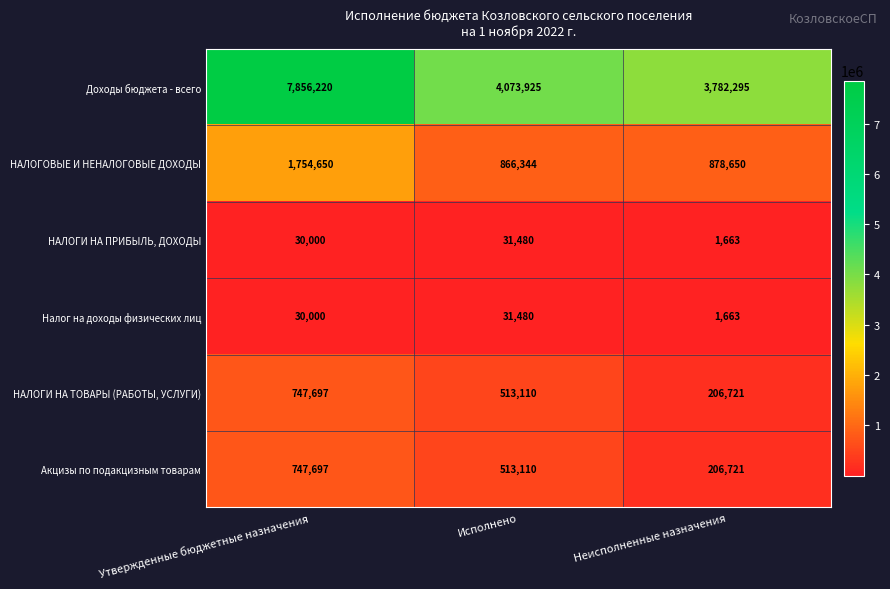

Reading left to right, what are all the values shown in this chart?

Доходы бюджета - всего: Утвержденные бюджетные назначения=7856220	Исполнено=4073925	Неисполненные назначения=3782295
НАЛОГОВЫЕ И НЕНАЛОГОВЫЕ ДОХОДЫ: Утвержденные бюджетные назначения=1754650	Исполнено=866344	Неисполненные назначения=878650
НАЛОГИ НА ПРИБЫЛЬ, ДОХОДЫ: Утвержденные бюджетные назначения=30000	Исполнено=31480	Неисполненные назначения=1663
Налог на доходы физических лиц: Утвержденные бюджетные назначения=30000	Исполнено=31480	Неисполненные назначения=1663
НАЛОГИ НА ТОВАРЫ (РАБОТЫ, УСЛУГИ): Утвержденные бюджетные назначения=747697	Исполнено=513110	Неисполненные назначения=206721
Акцизы по подакцизным товарам: Утвержденные бюджетные назначения=747697	Исполнено=513110	Неисполненные назначения=206721